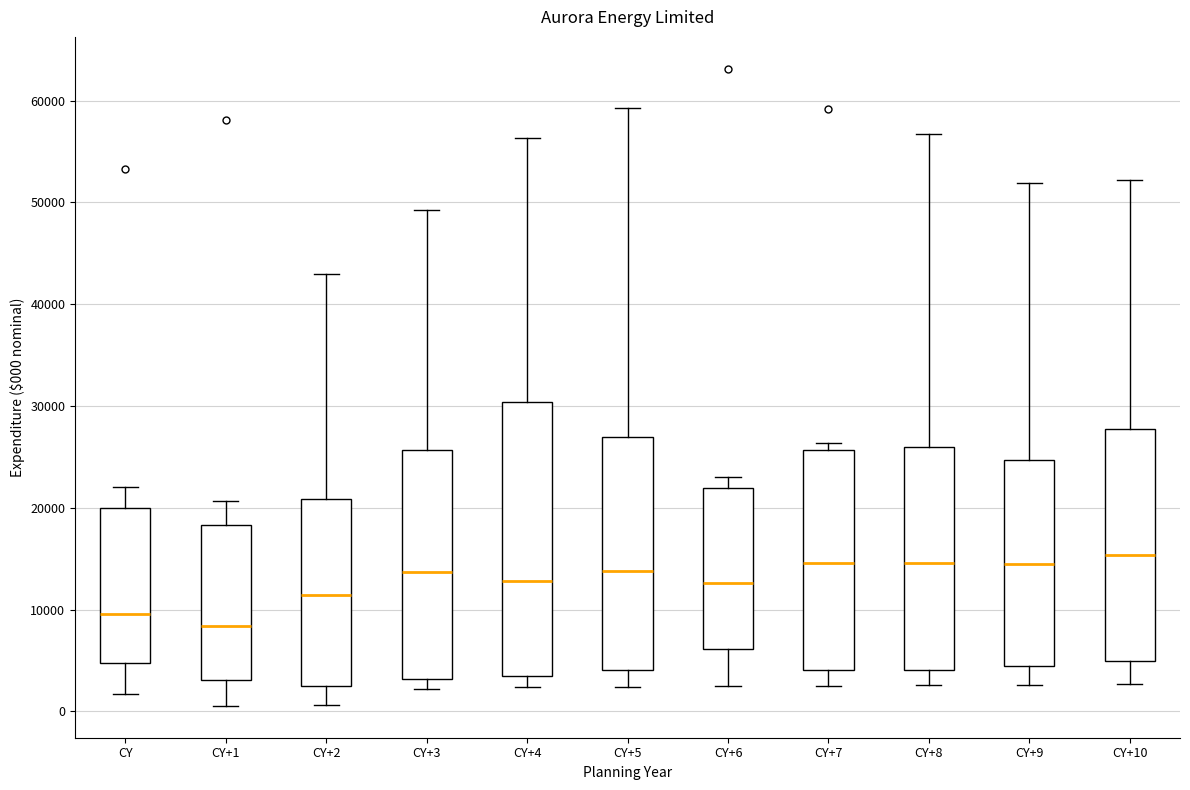

Where does the median line of the box for CY sit on the y-axis? The values are not printed on the chart, so give them approximately, as read against the axis.

10000